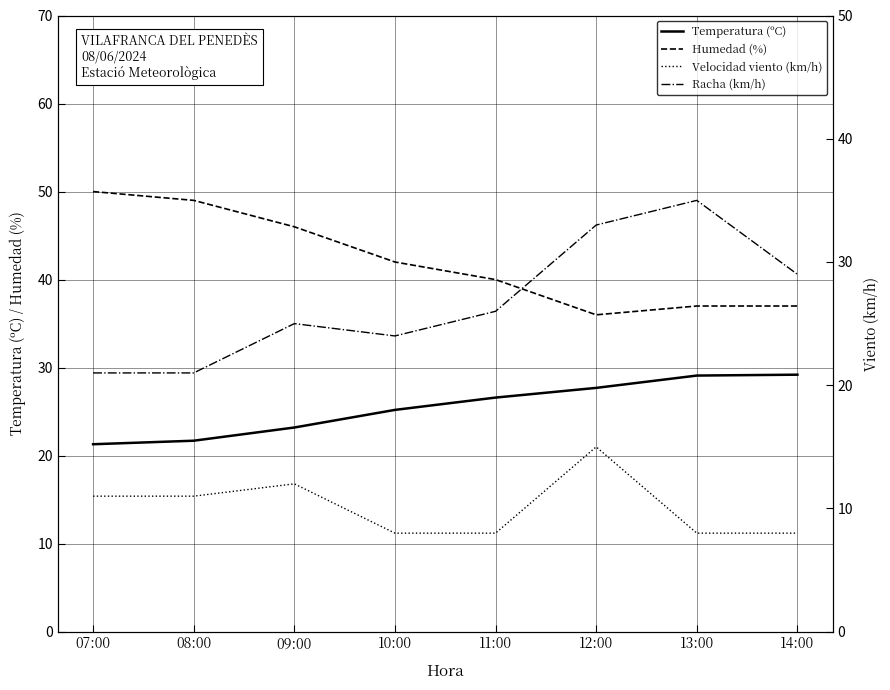

Which series has the largest range (max minus min)?

Humedad (%)